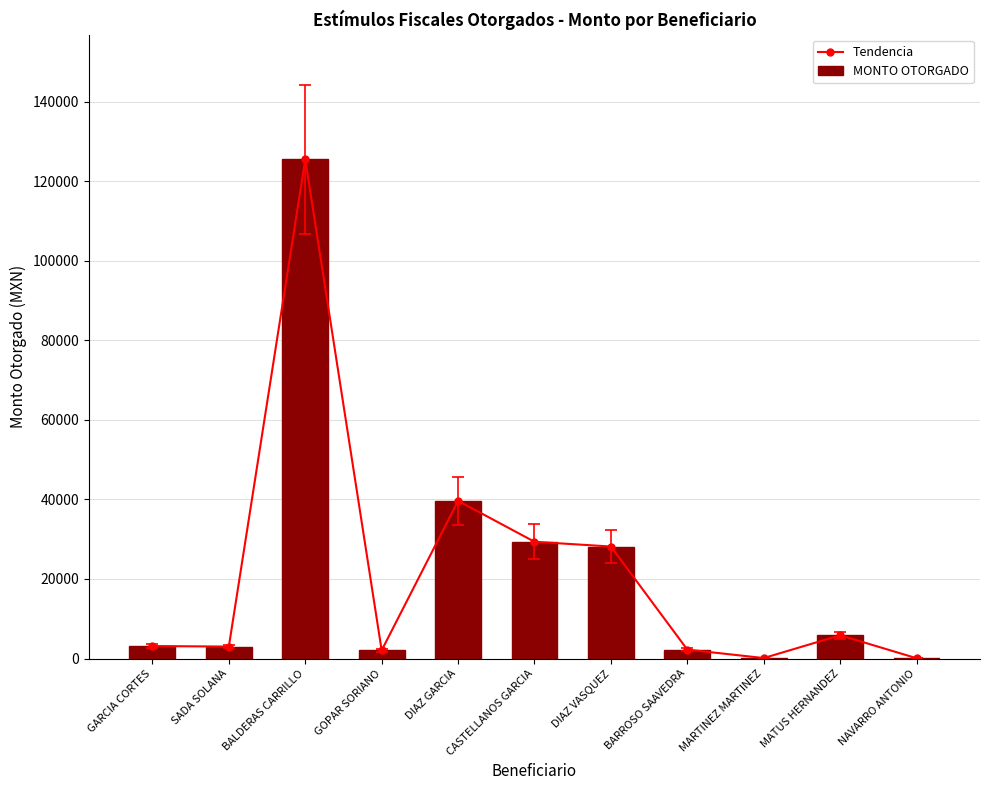

What is the value of the Tendencia bar at the 9th from the left?

122